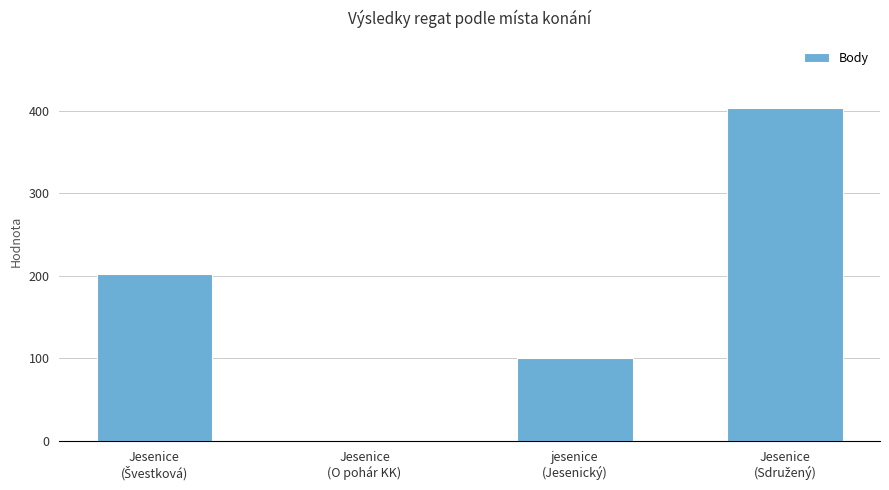

Is it true that the value at Jesenice
(O pohár KK) is 0?

True